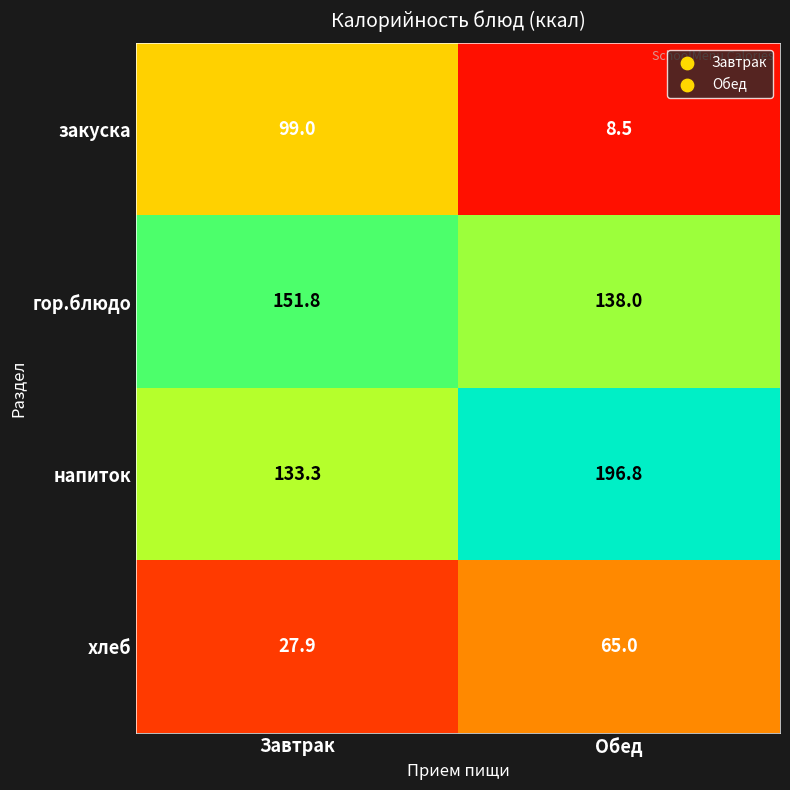

Which series changed the most between Завтрак and Обед?

закуска